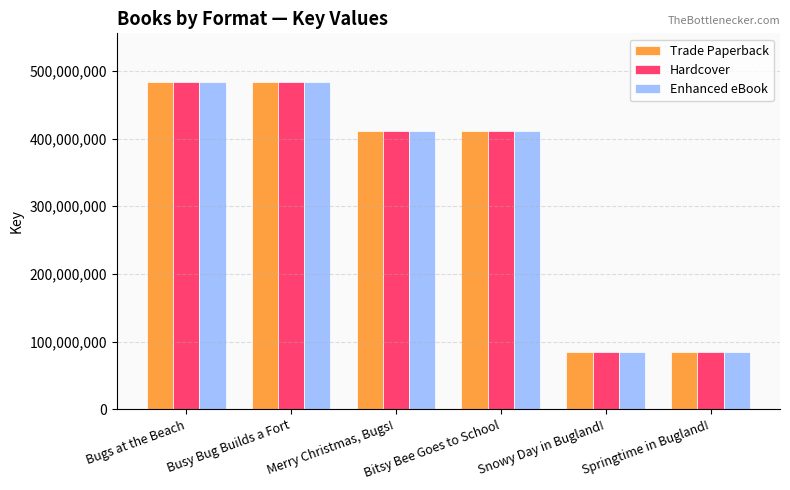

How many data points does each series have?

6